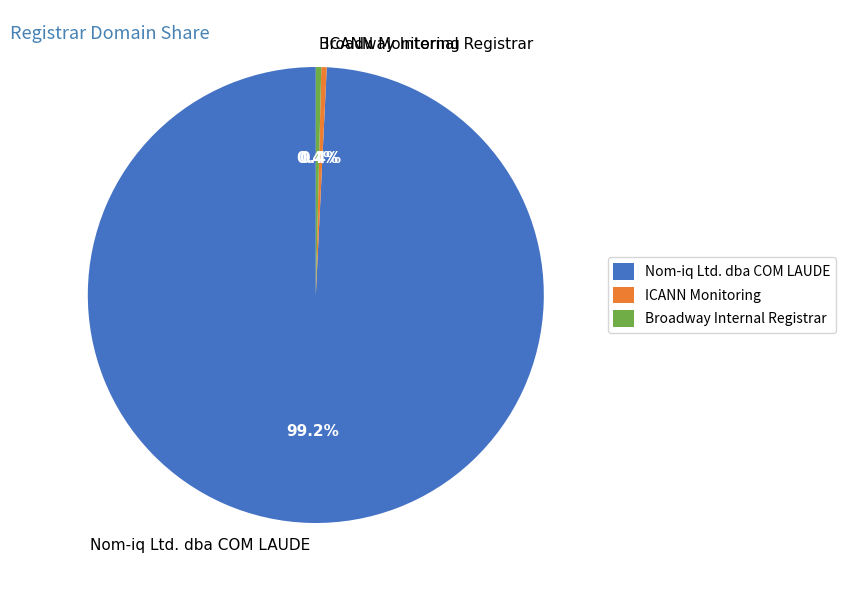

Combined, what portion of the pie is ICANN Monitoring and Nom-iq Ltd. dba COM LAUDE?

99.6%